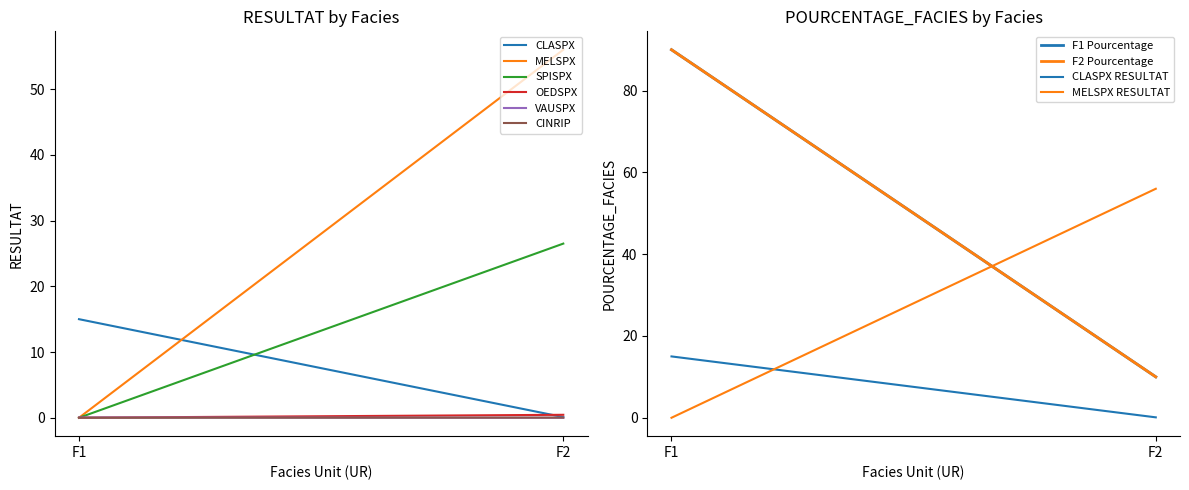

Which series has the largest total across all categories?

MELSPX